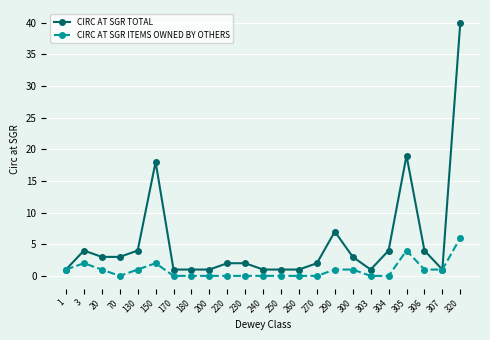

Reading left to right, what are all the values shown in this chart?

CIRC AT SGR TOTAL: 1=1	3=4	20=3	70=3	130=4	150=18	170=1	180=1	200=1	220=2	230=2	240=1	250=1	260=1	270=2	290=7	300=3	303=1	304=4	305=19	306=4	307=1	320=40
CIRC AT SGR ITEMS OWNED BY OTHERS: 1=1	3=2	20=1	70=0	130=1	150=2	170=0	180=0	200=0	220=0	230=0	240=0	250=0	260=0	270=0	290=1	300=1	303=0	304=0	305=4	306=1	307=1	320=6